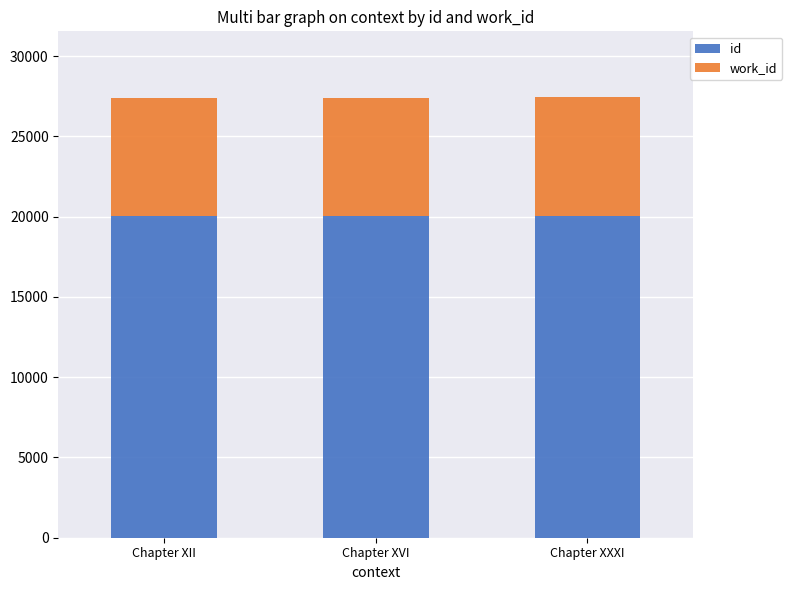

What is the minimum value for id?

20043